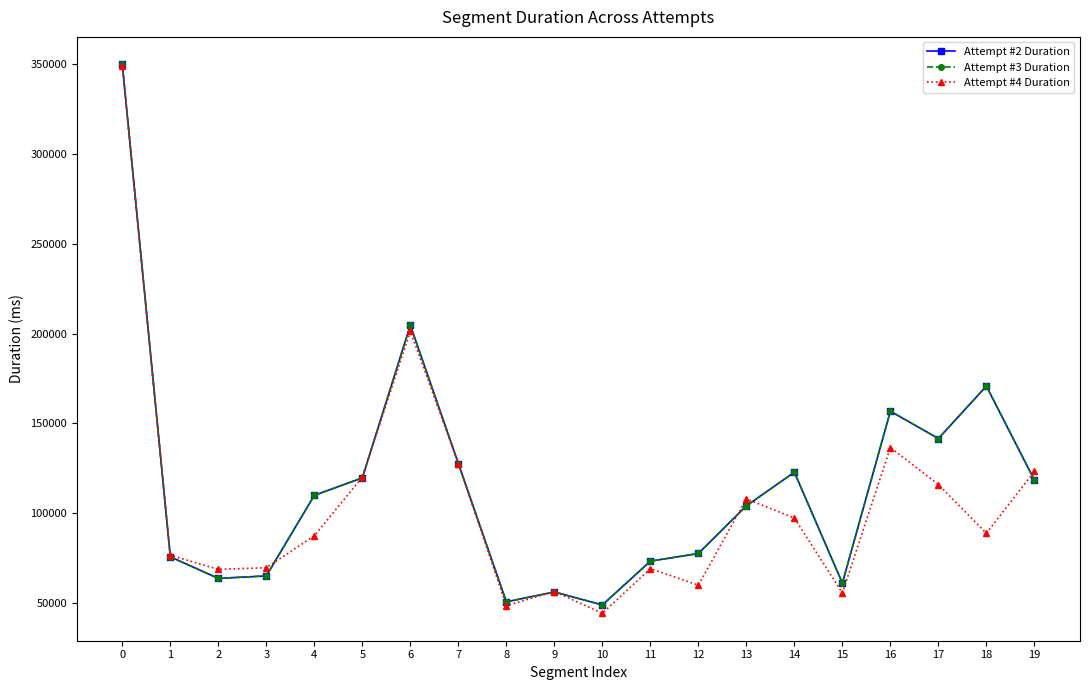

True or false: Attempt #2 Duration and Attempt #3 Duration cross at least once.

False